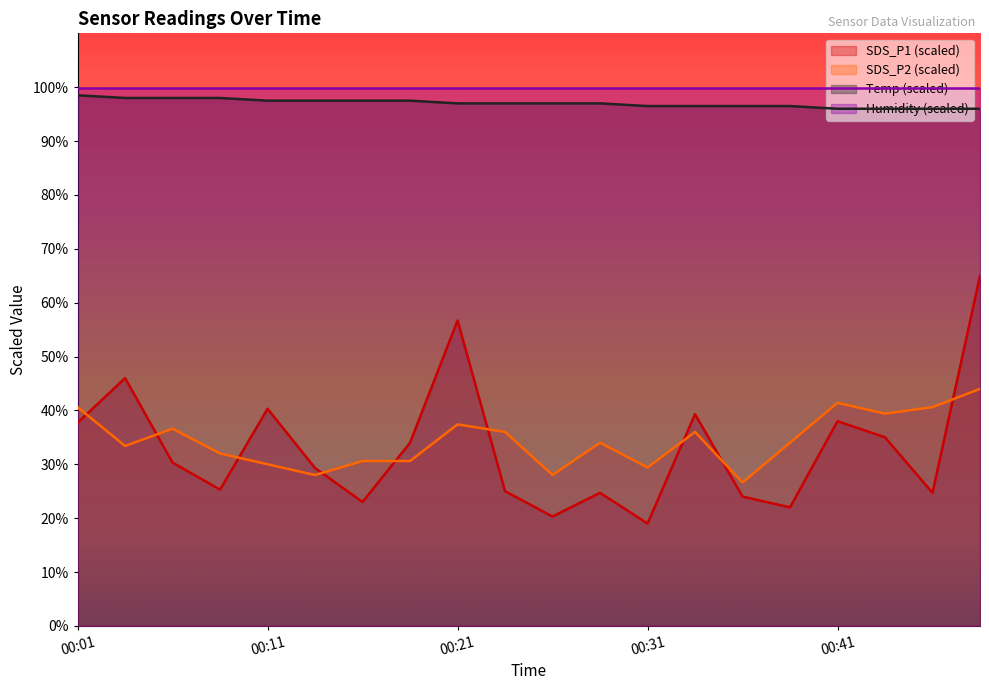

What is the sum of all Temp values?

1940.5